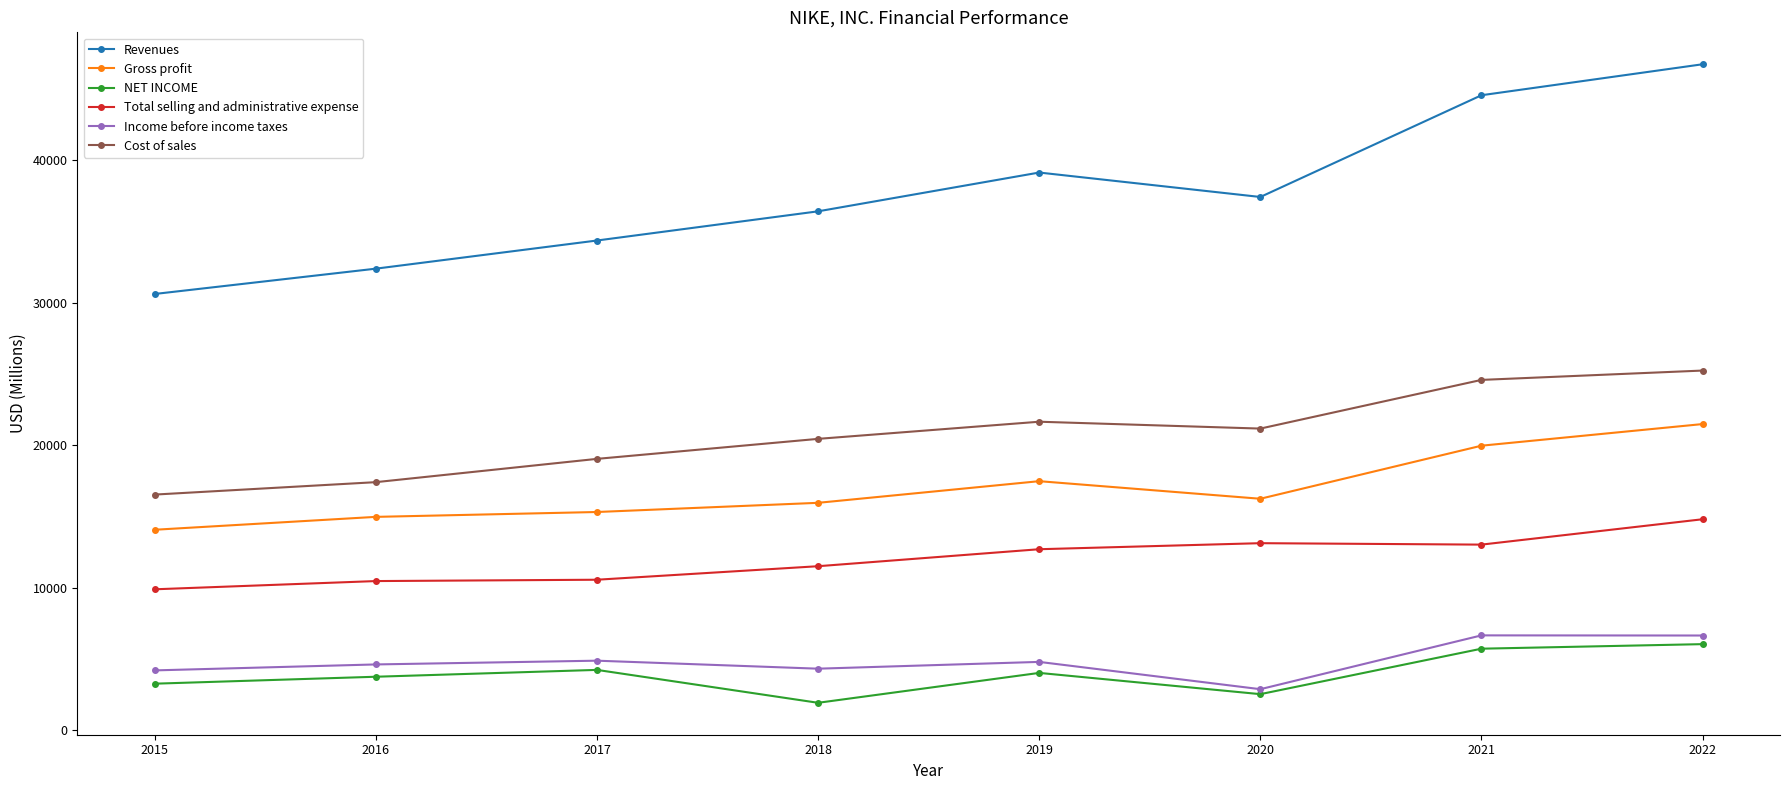

What is the difference between the Gross profit values at 2017 and 2019?

2162